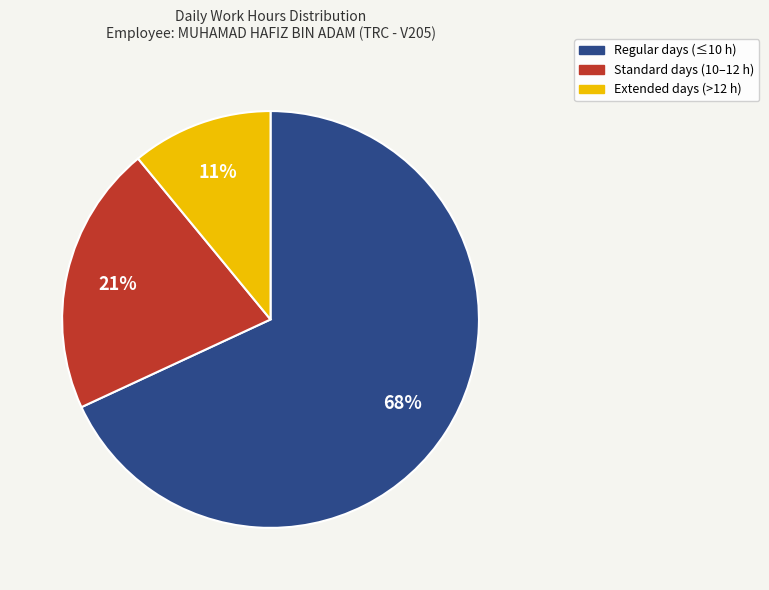

What percentage is the Extended days (>12 h) slice, to the nearest percent?

11%